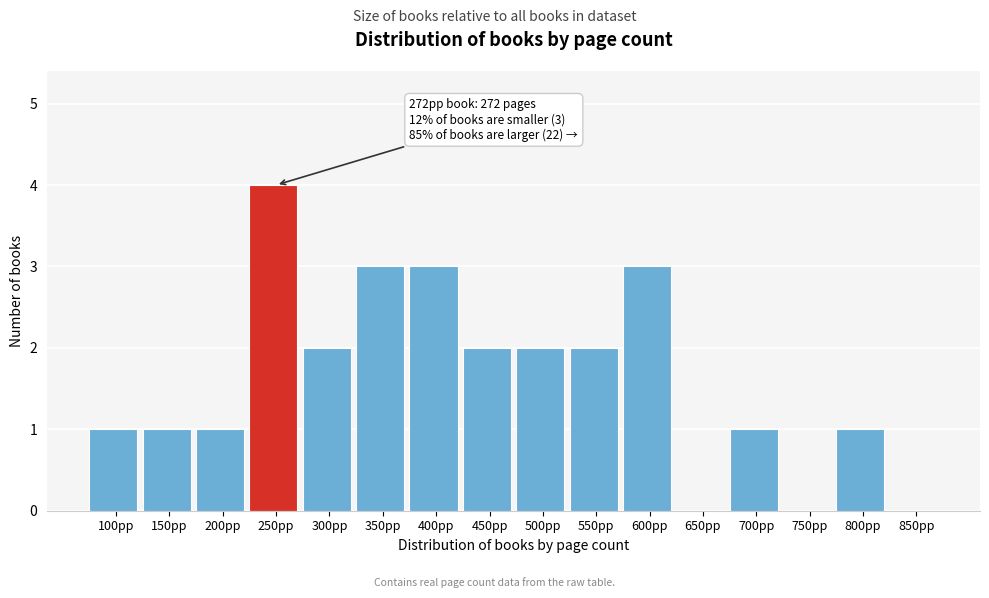

Reading left to right, list all the values displayed in this chart.

100pp=1	150pp=1	200pp=1	250pp=4	300pp=2	350pp=3	400pp=3	450pp=2	500pp=2	550pp=2	600pp=3	650pp=0	700pp=1	750pp=0	800pp=1	850pp=0